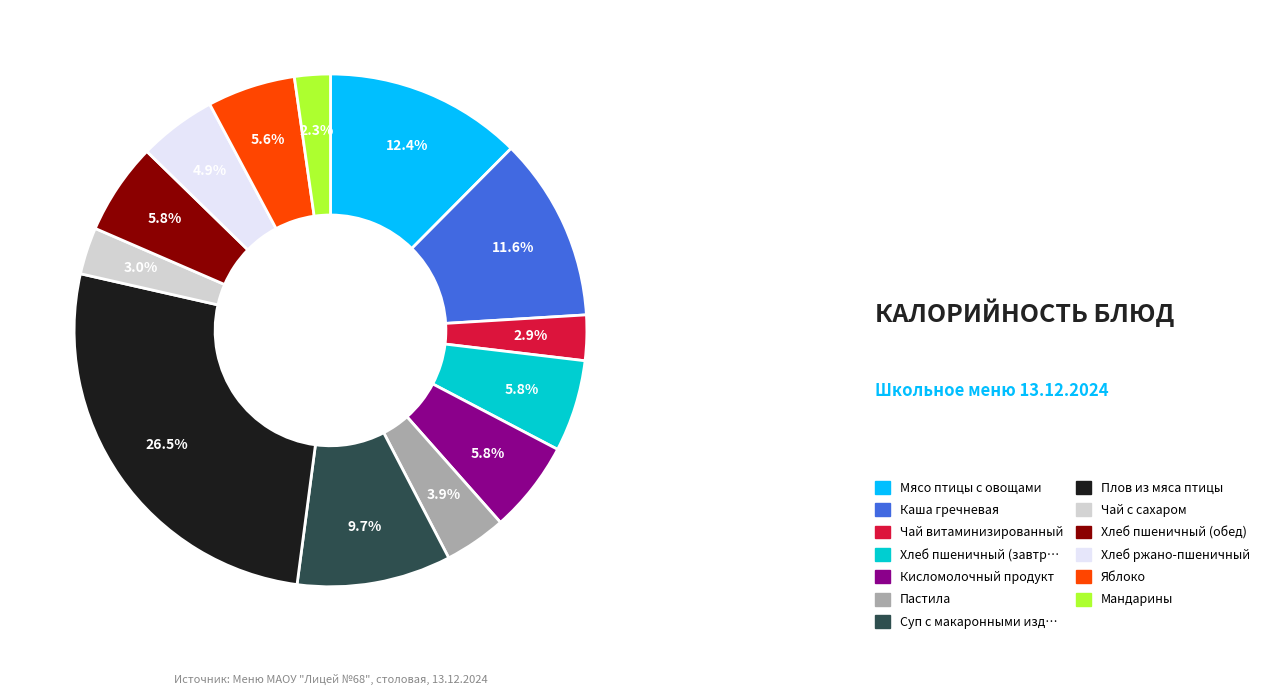

Does any single category account for the majority?

No